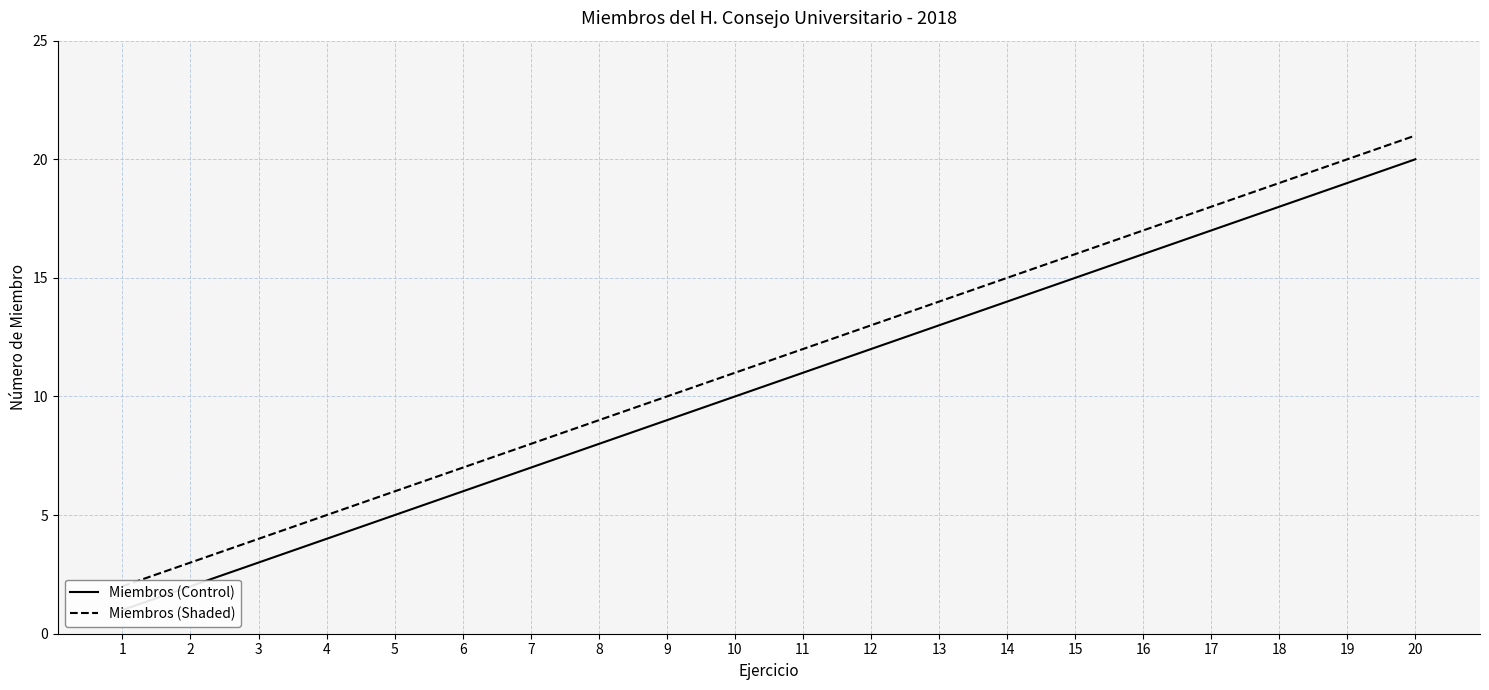

What is the value of the Miembros (Shaded) point at the 3rd from the left?

4